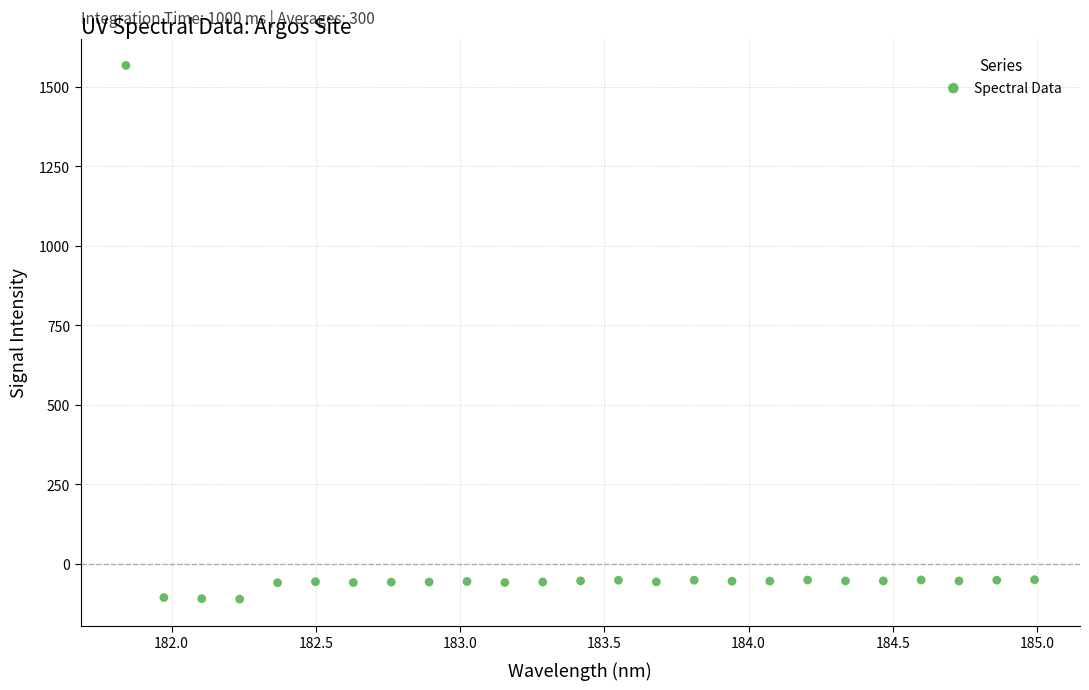

What is the range of X values (max minus min)?

3.1